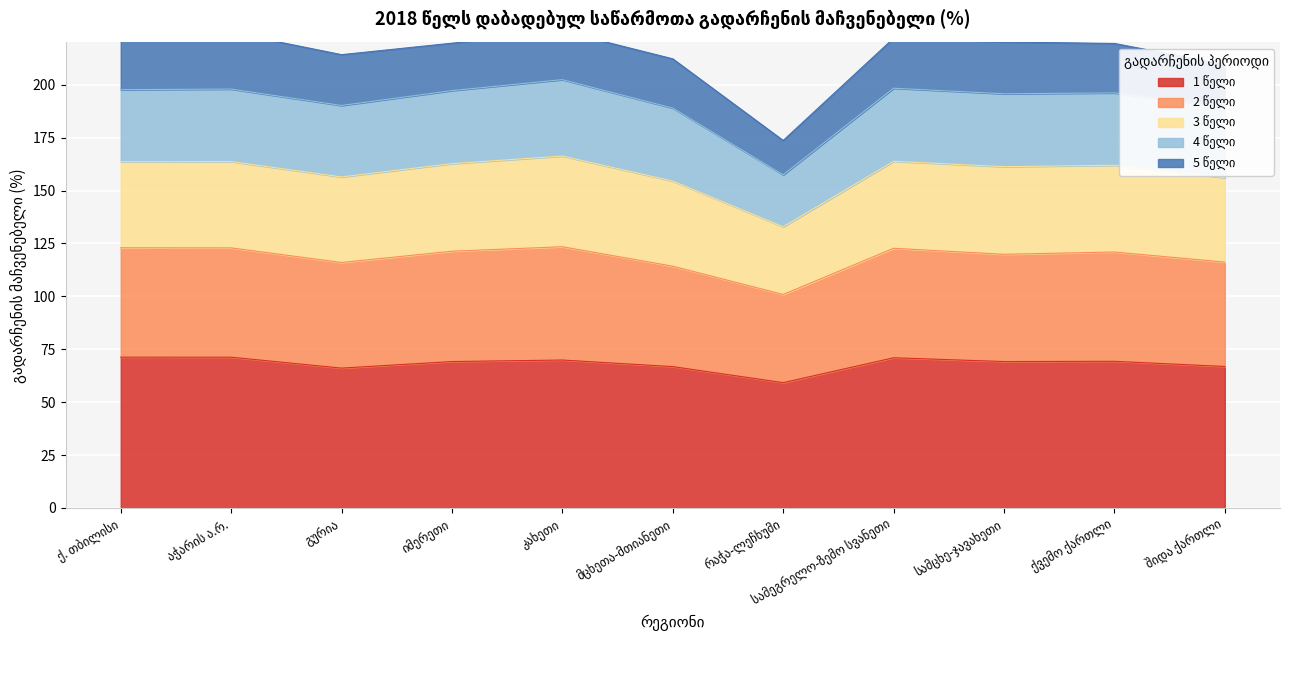

What position from the right is შიდა ქართლი?

1